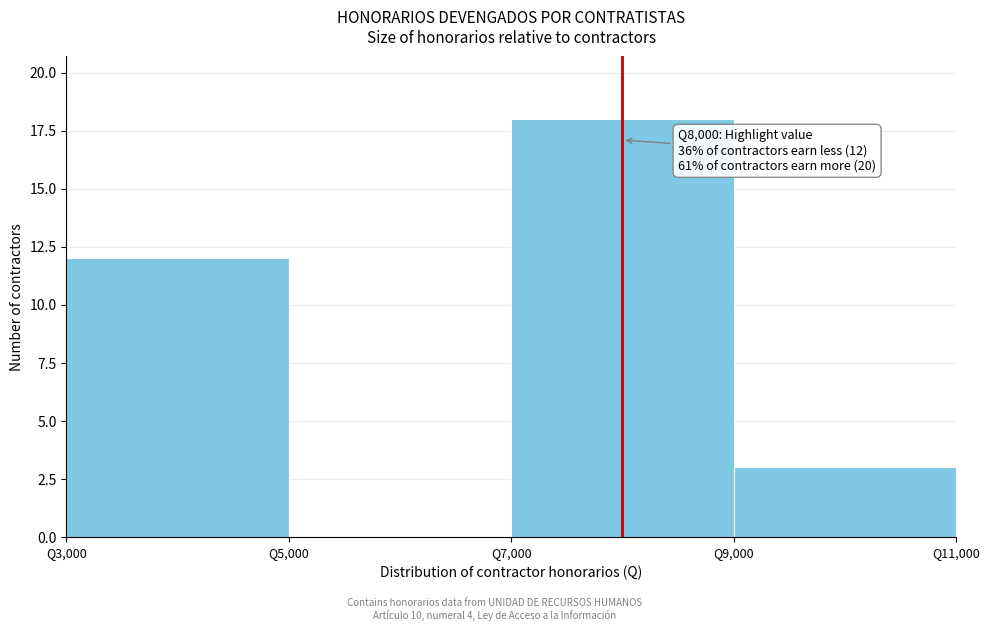

Over which range of the x-axis is the bar tallest?

7000 to 9000